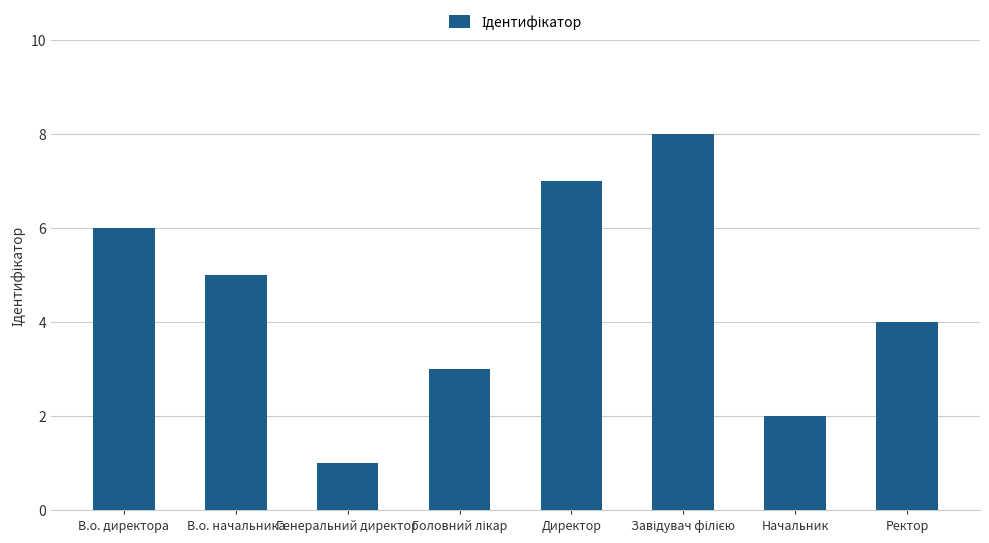

Between Начальник and В.о. директора, which is larger?

В.о. директора